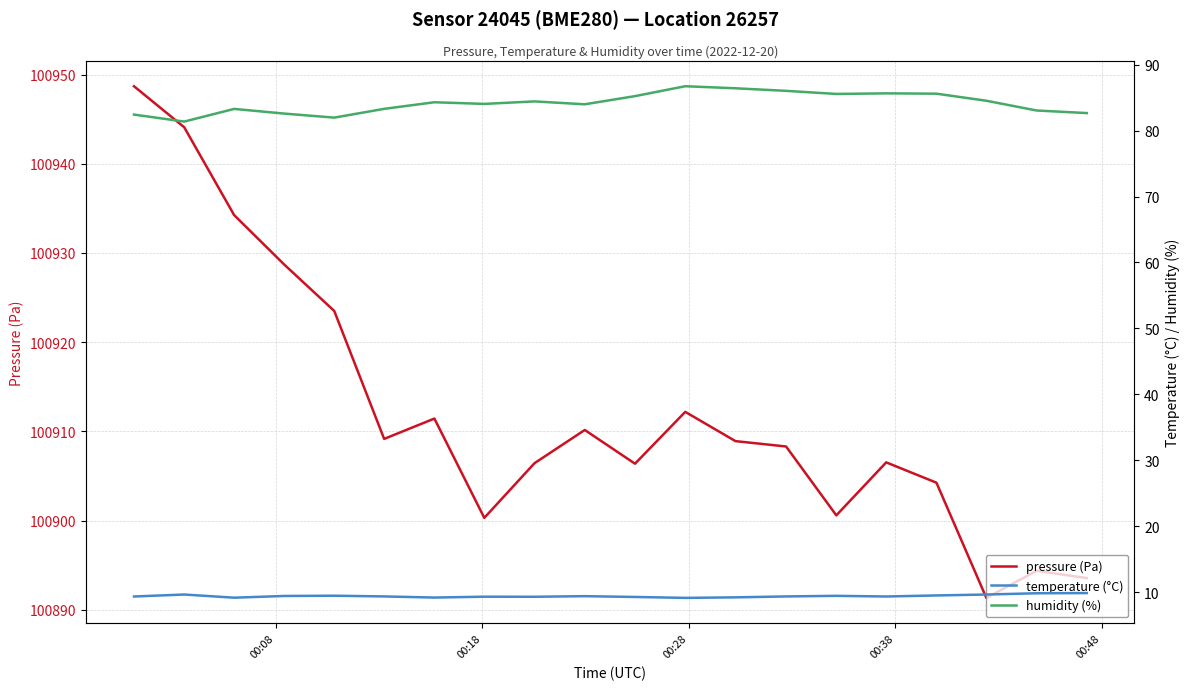

What is the lowest value of the pressure (Pa) series?

100891.3